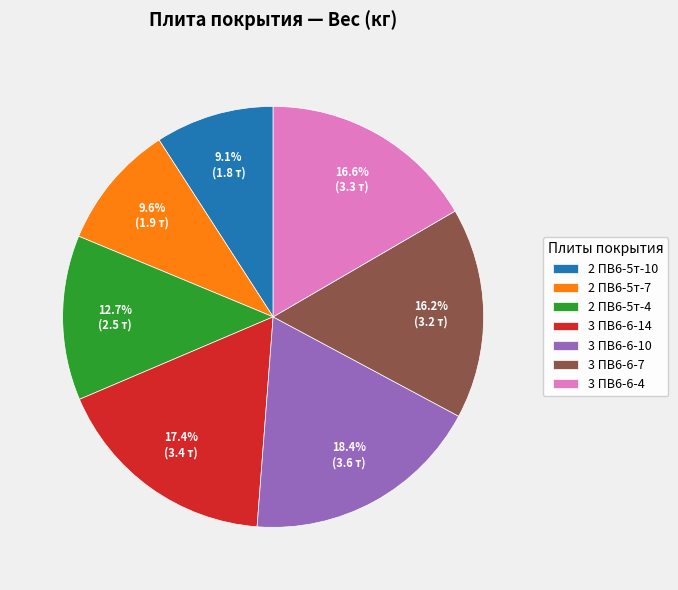

Is there any slice that represents more than half of the pie?

No